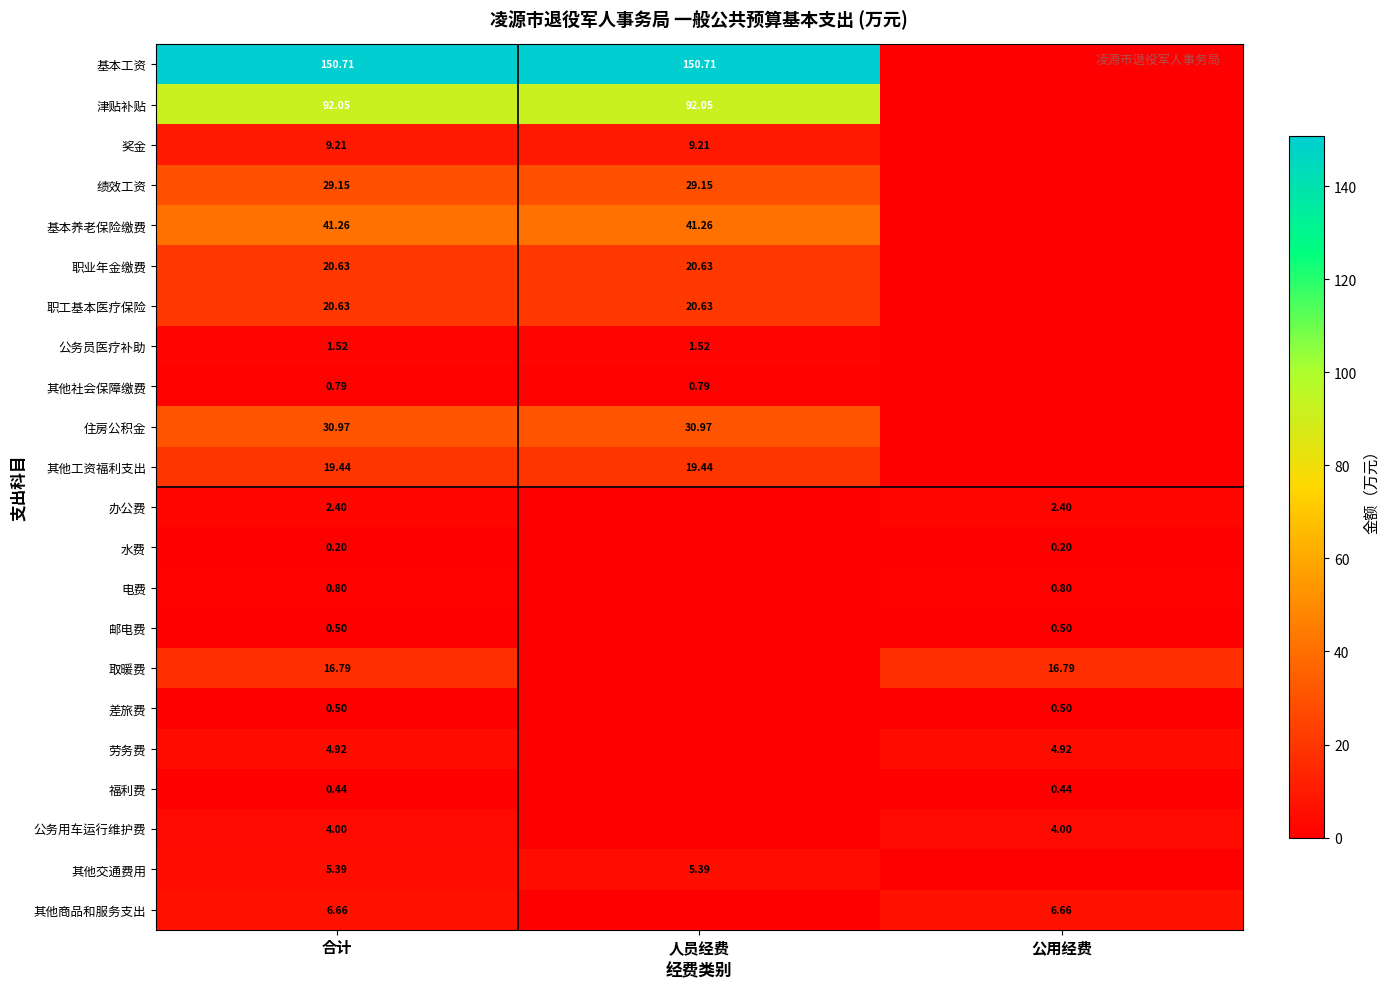

How many 邮电费 values are between 0 and 1?

3